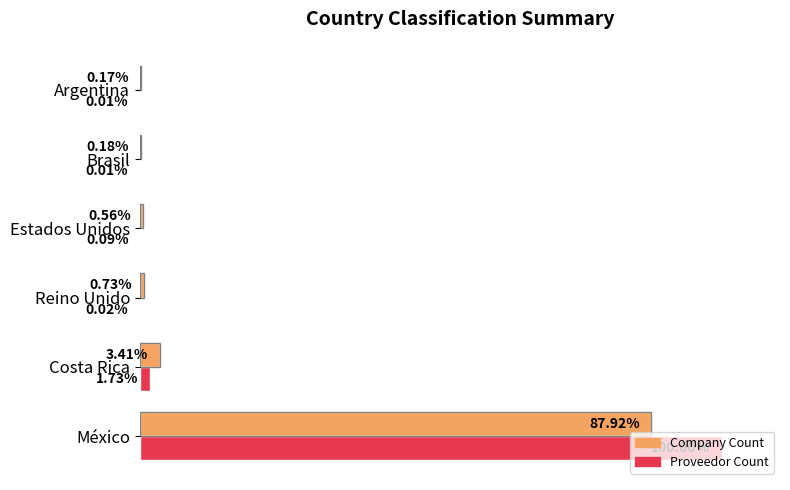

At which category is the sum across all series the highest?

México